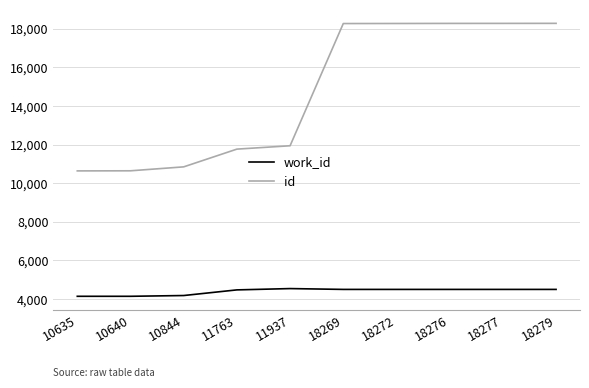

Count the number of categories in the chart.

10